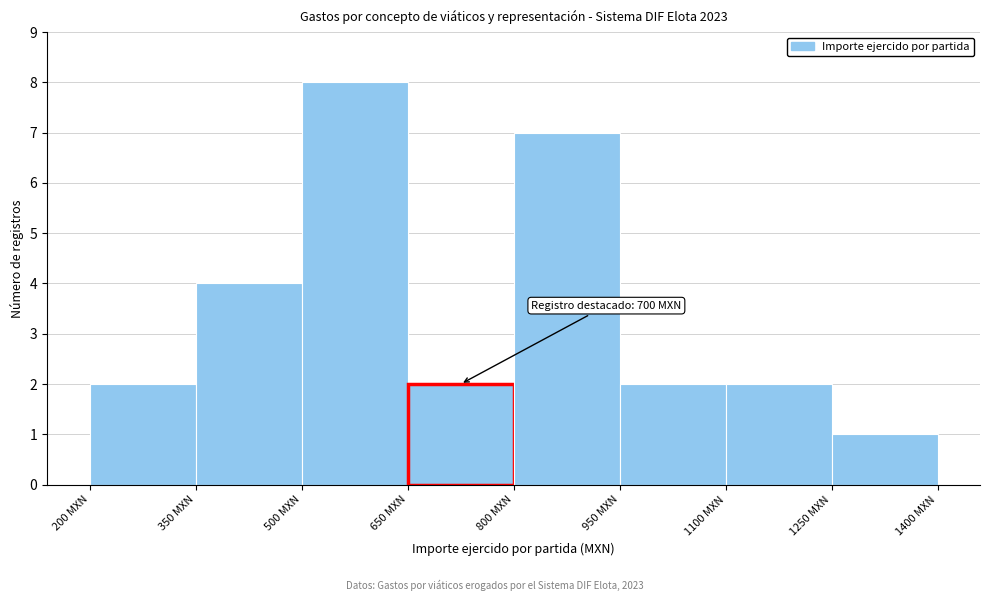

Which range on the x-axis has the tallest bar?

500 to 650